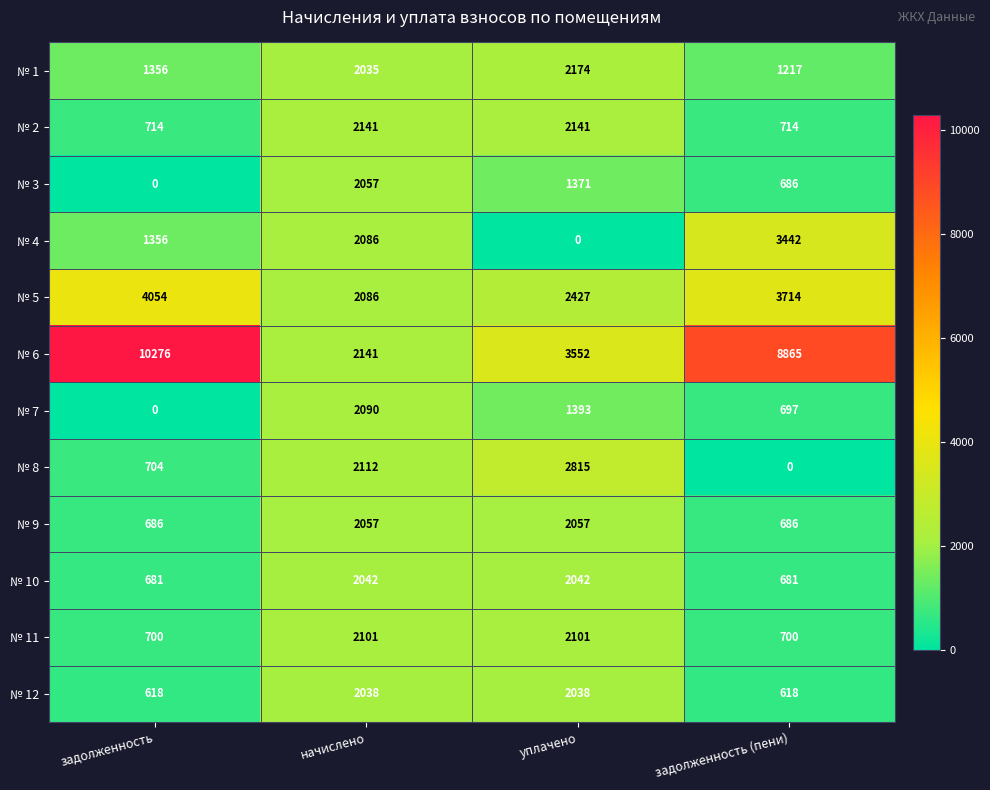

How many № 11 values are between 700 and 2101?

4